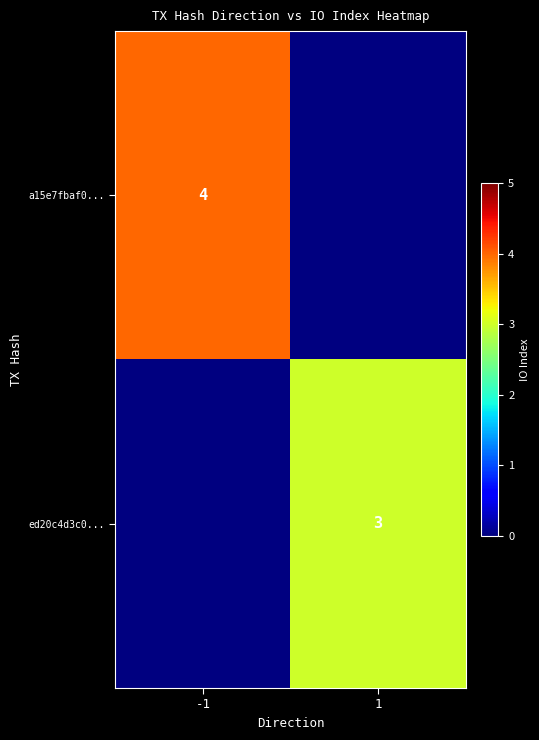

What is the minimum value shown in the chart?

3.0